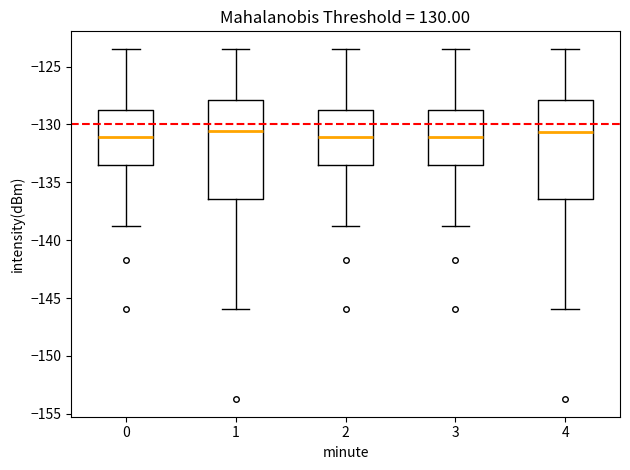

Reading left to right, read every box against the y-axis: the position of its median line, the range the box covers, and the ends of its whiskers. The values are not printed on the chart, so give them approximately, as read against the axis.

0: median -131.0, box -133.5 to -128.5, whiskers -138.5 to -123.5
1: median -130.5, box -136.5 to -128.0, whiskers -146.0 to -123.5
2: median -131.0, box -133.5 to -128.5, whiskers -138.5 to -123.5
3: median -131.0, box -133.5 to -128.5, whiskers -138.5 to -123.5
4: median -130.5, box -136.5 to -128.0, whiskers -146.0 to -123.5